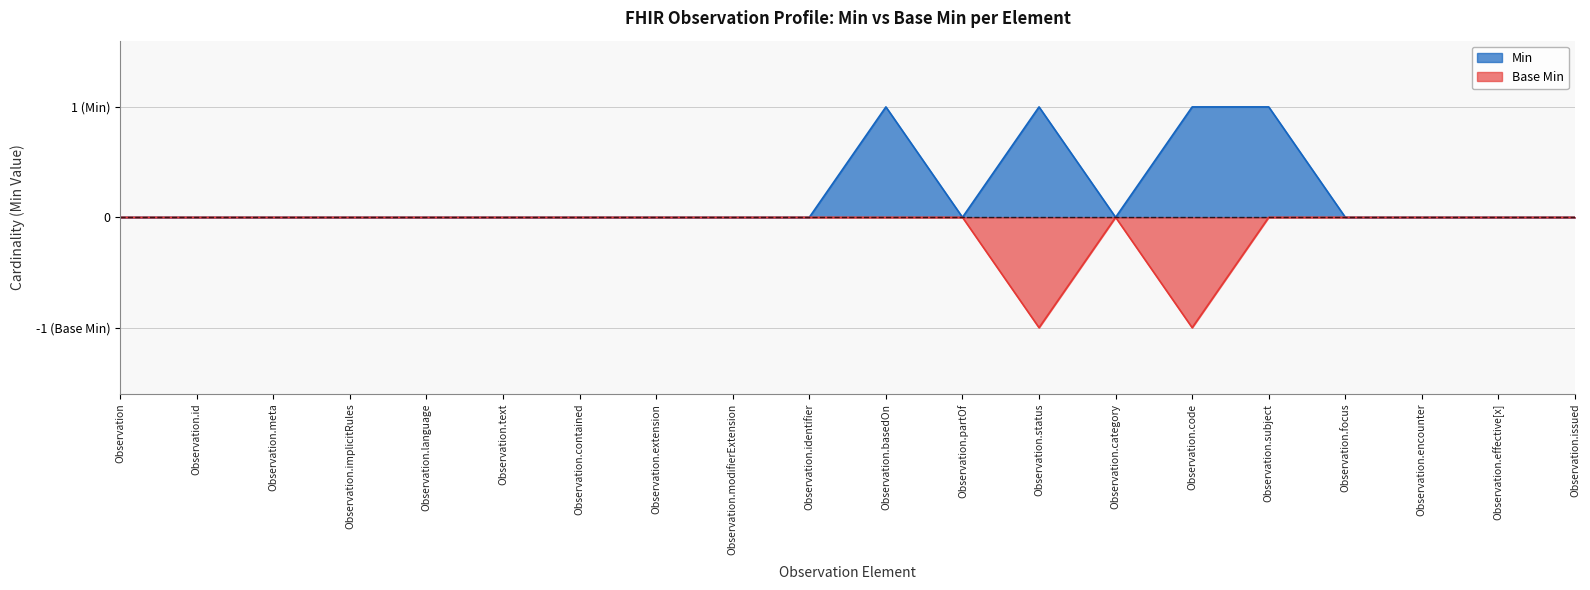

What is the smallest value displayed?

-1